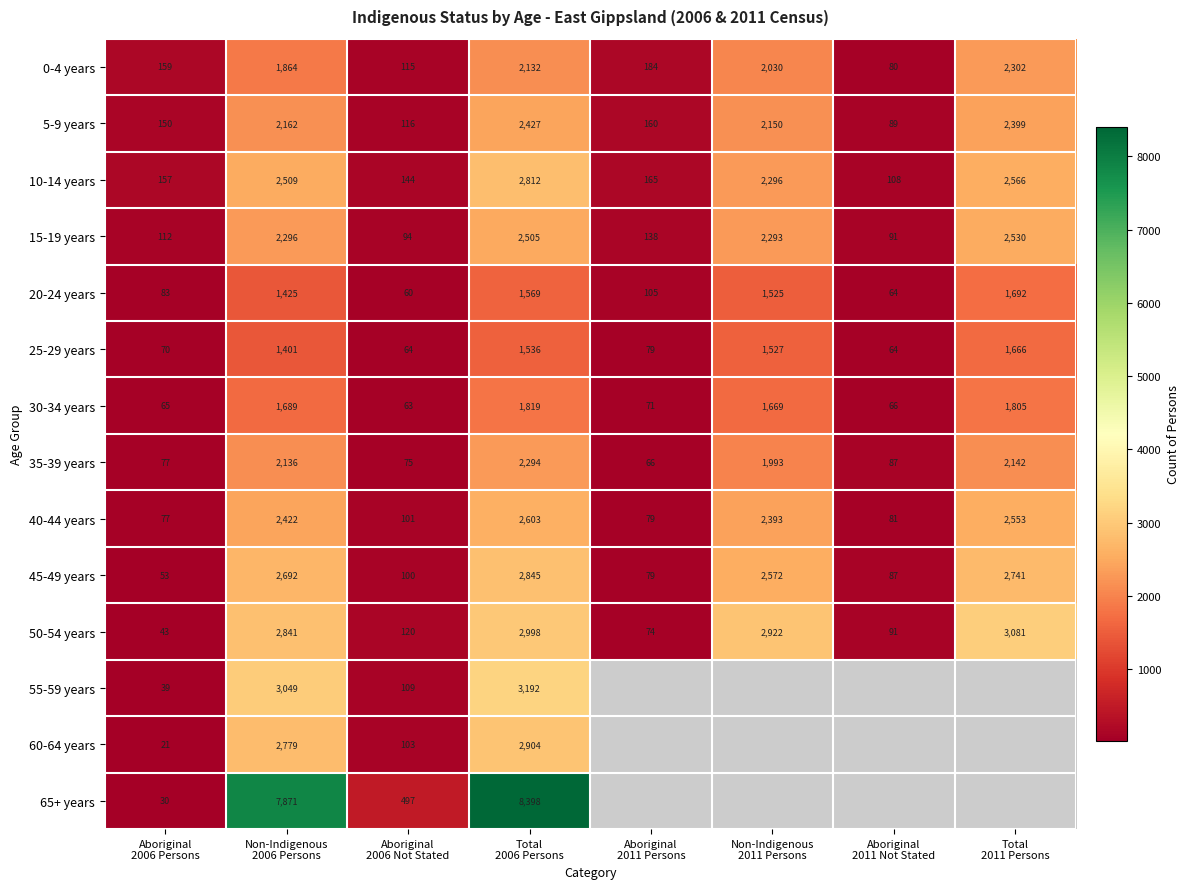

What is the sum of all 5-9 years values?

9653